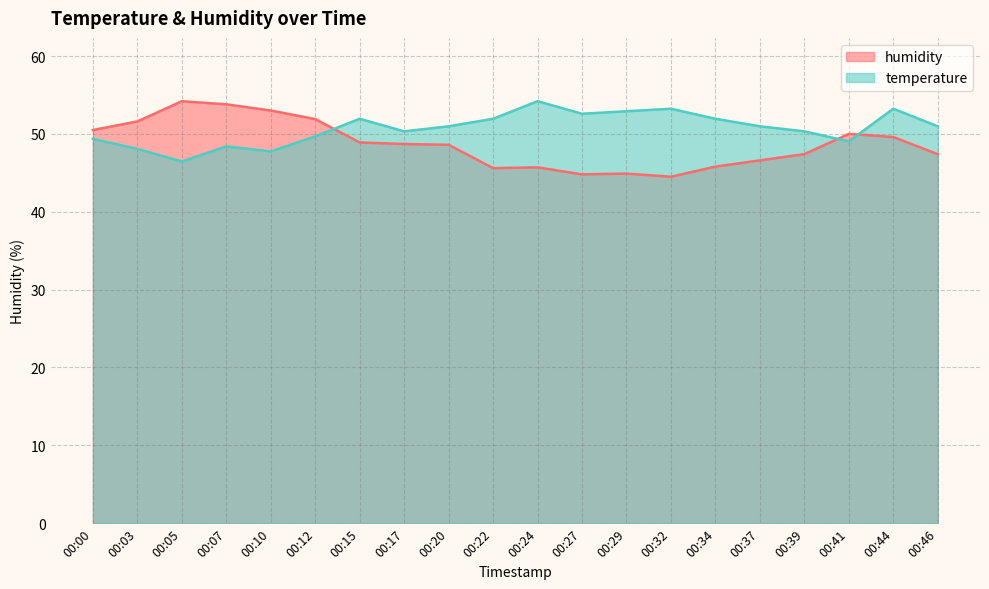

How many lines are shown in the chart?

2